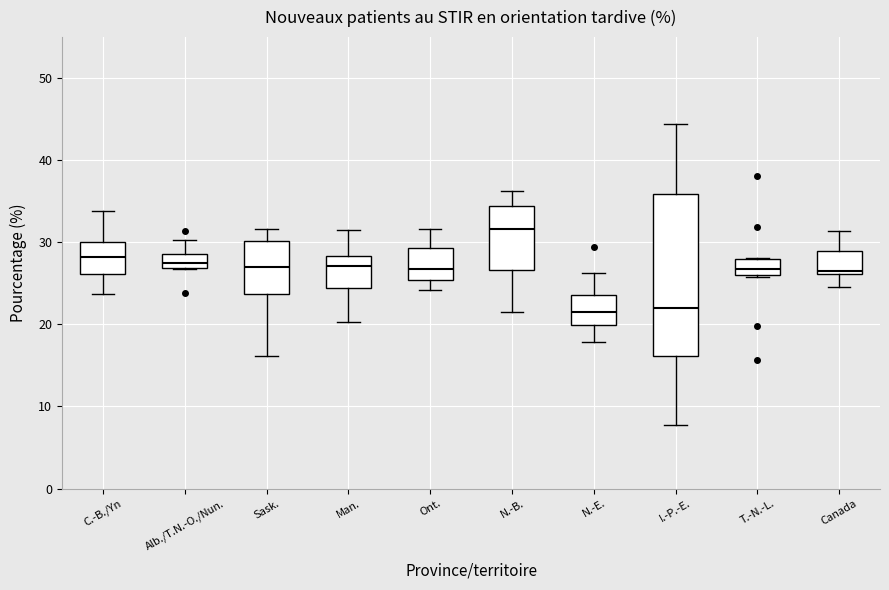

Which box is the tallest, from its lower edge to its upper edge?

I.-P.-E.